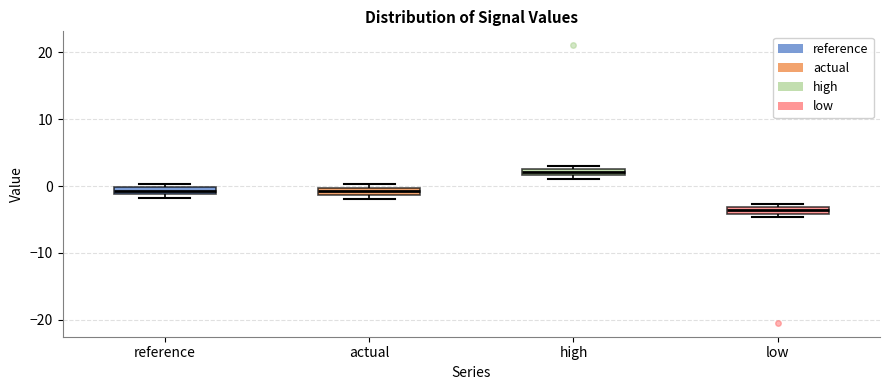

Where is the upper edge of the box for low on the y-axis? The values are not printed on the chart, so give them approximately, as read against the axis.

-3